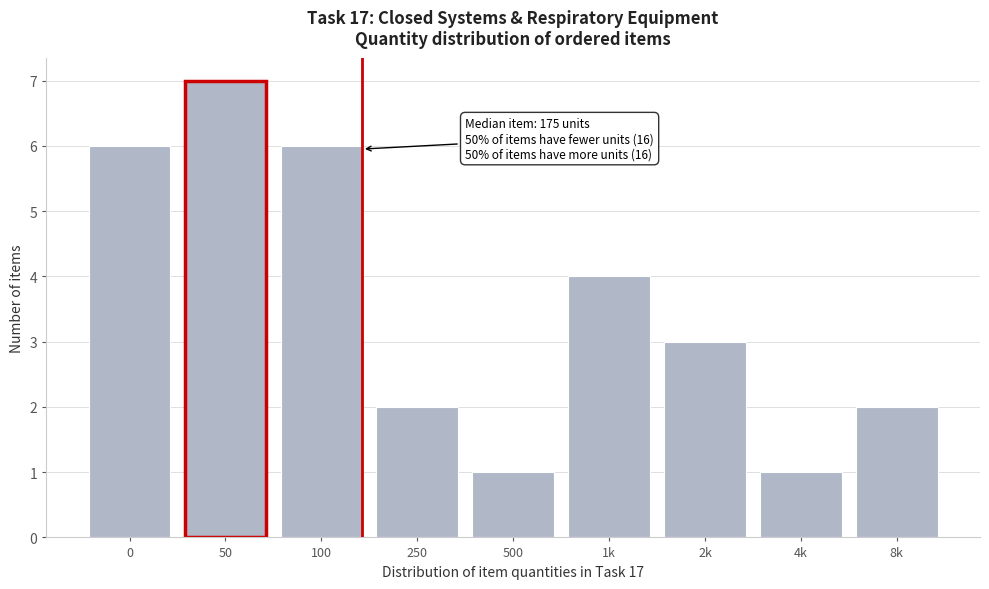

Reading left to right, list all the values displayed in this chart.

6	7	6	2	1	4	3	1	2